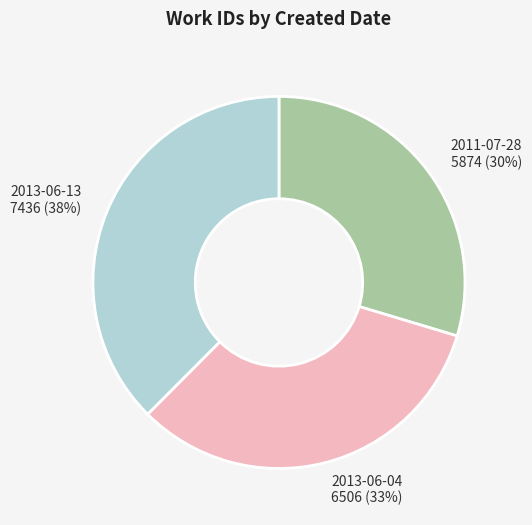

Which slice is the largest?

2013-06-13